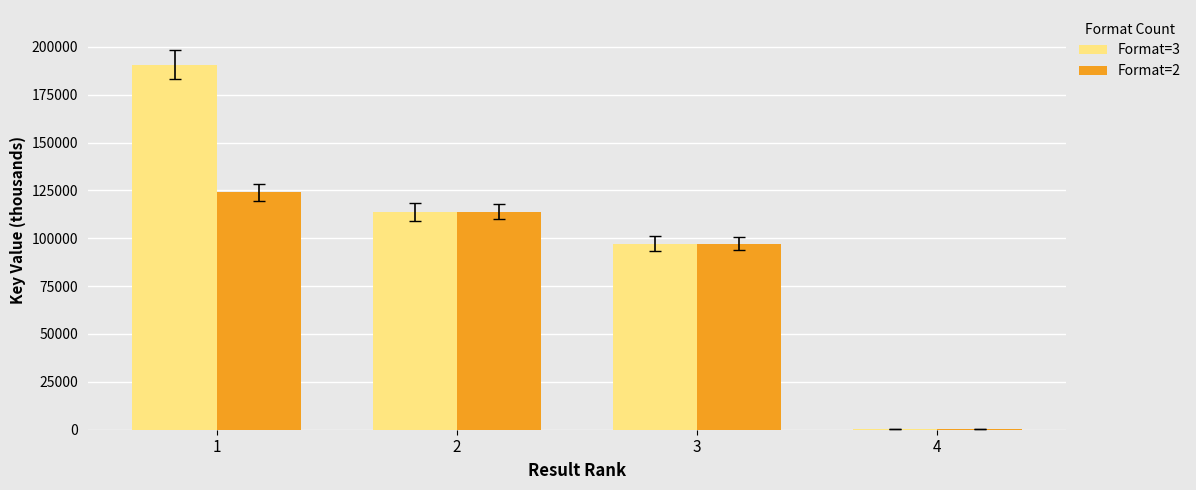

Is it true that Format=3 equals 190632.7 at 1?

True